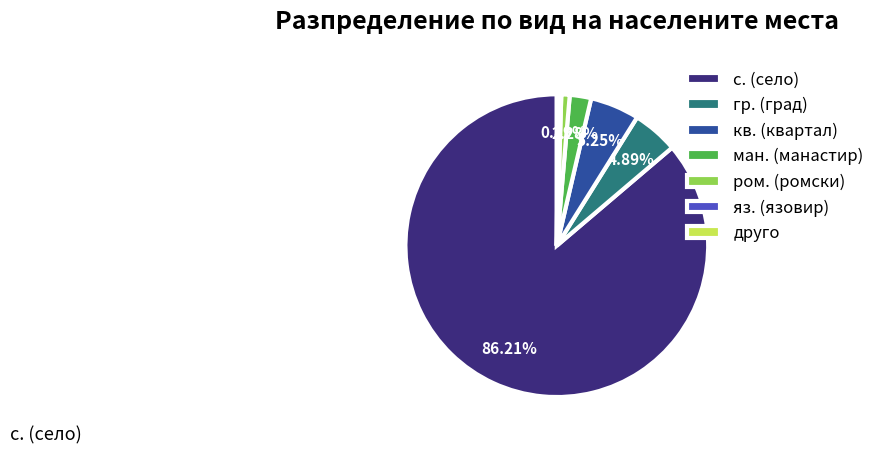

To the nearest percent, what is the difference between the largest and smallest slice percentages?

86%